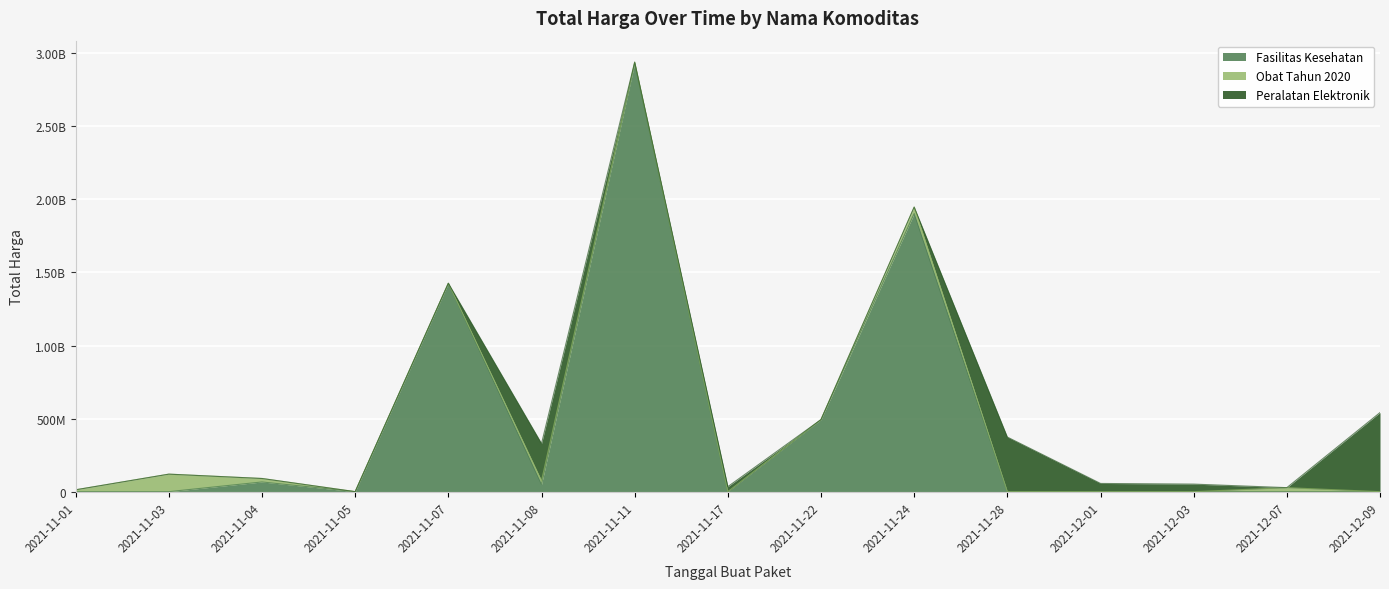

What is the sum of all Fasilitas Kesehatan values?

6870069040